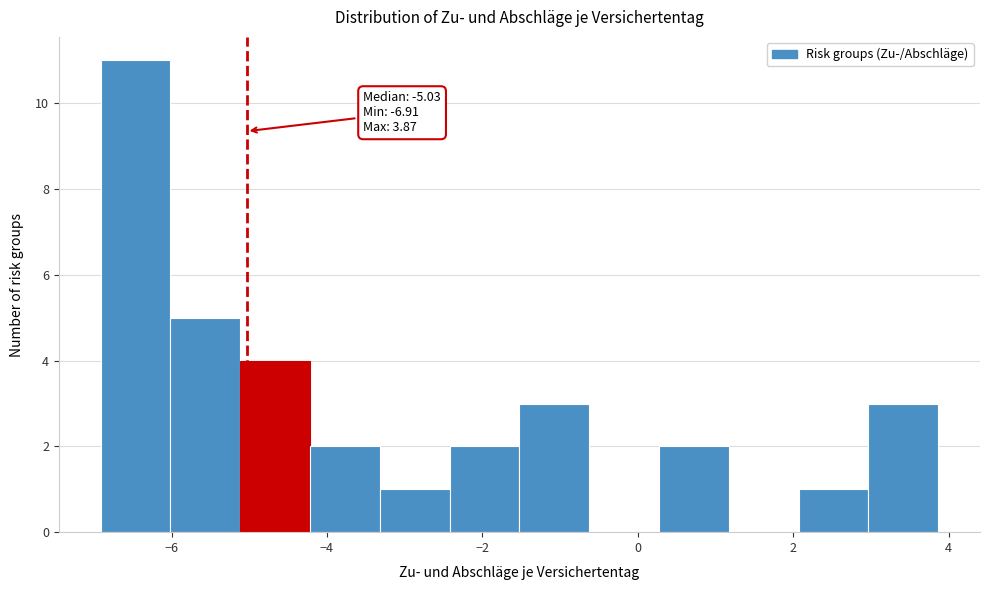

Which range on the x-axis has the tallest bar?

-7.0 to -6.0